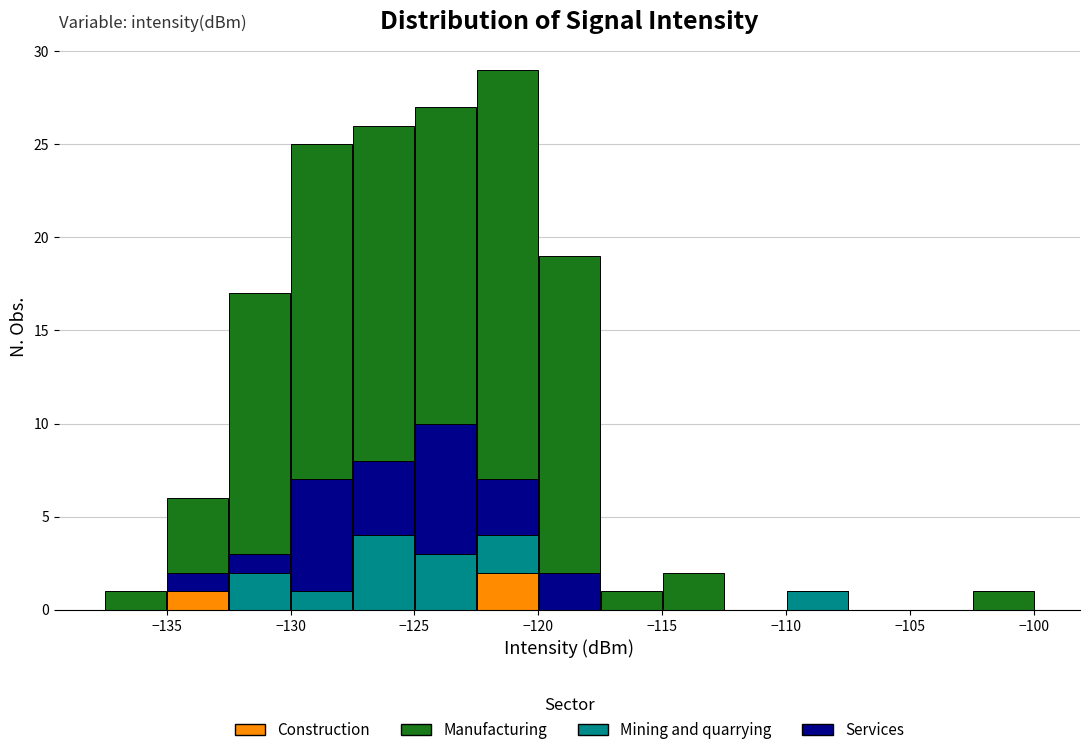

Which range on the x-axis has the tallest stacked bar (by total height)?

-122.5 to -120.0